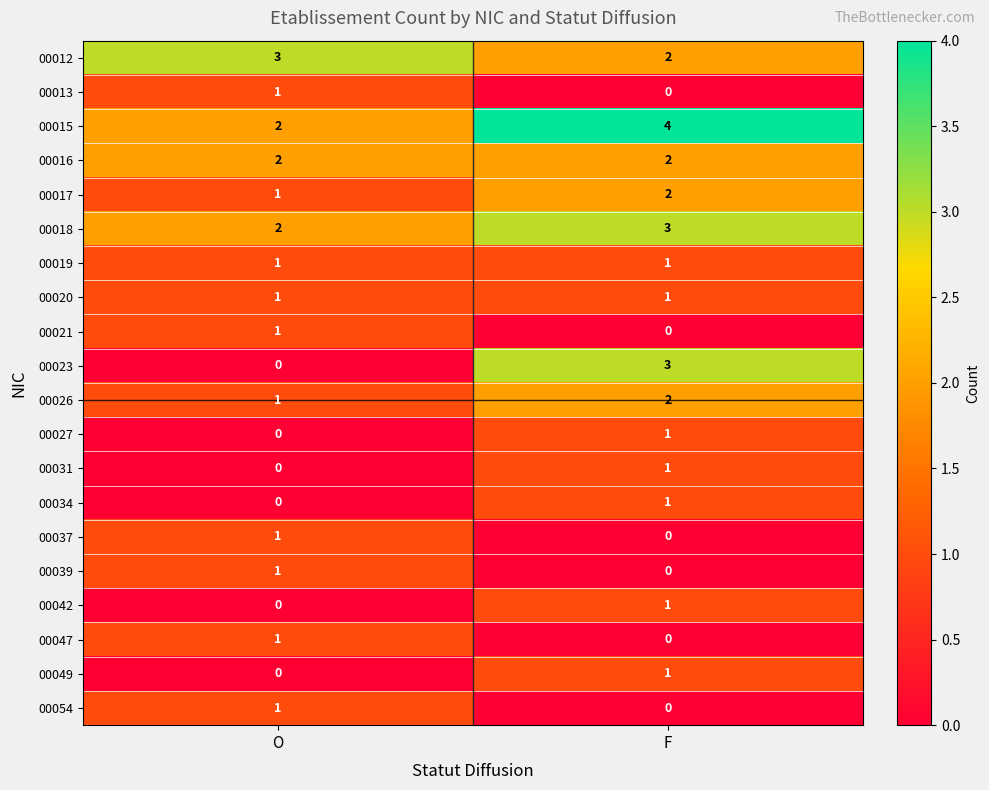

What is the average value of the 00015 series?

3